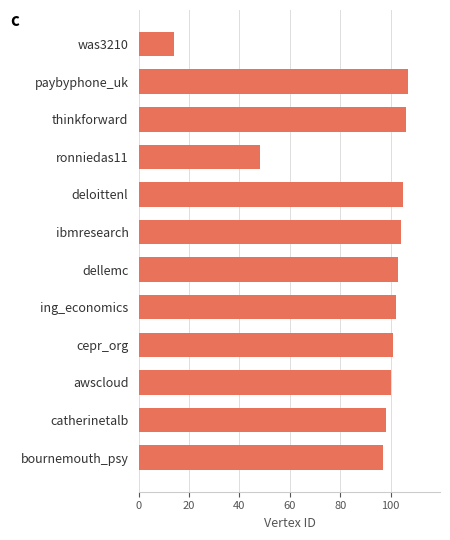

Rank the categories by value from highest to lowest.

paybyphone_uk, thinkforward, deloittenl, ibmresearch, dellemc, ing_economics, cepr_org, awscloud, catherinetalb, bournemouth_psy, ronniedas11, was3210